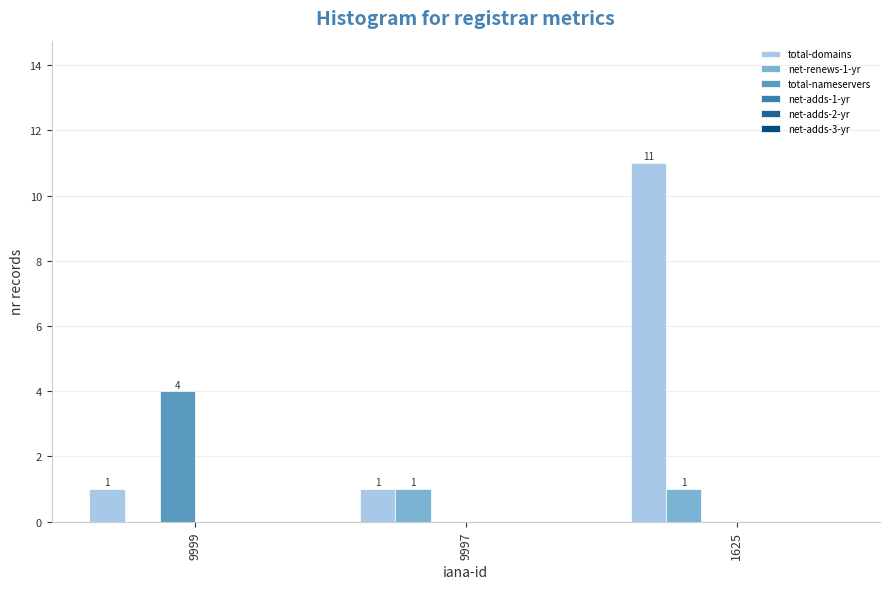

Where is net-renews-1-yr nearest to the value 0?

9999